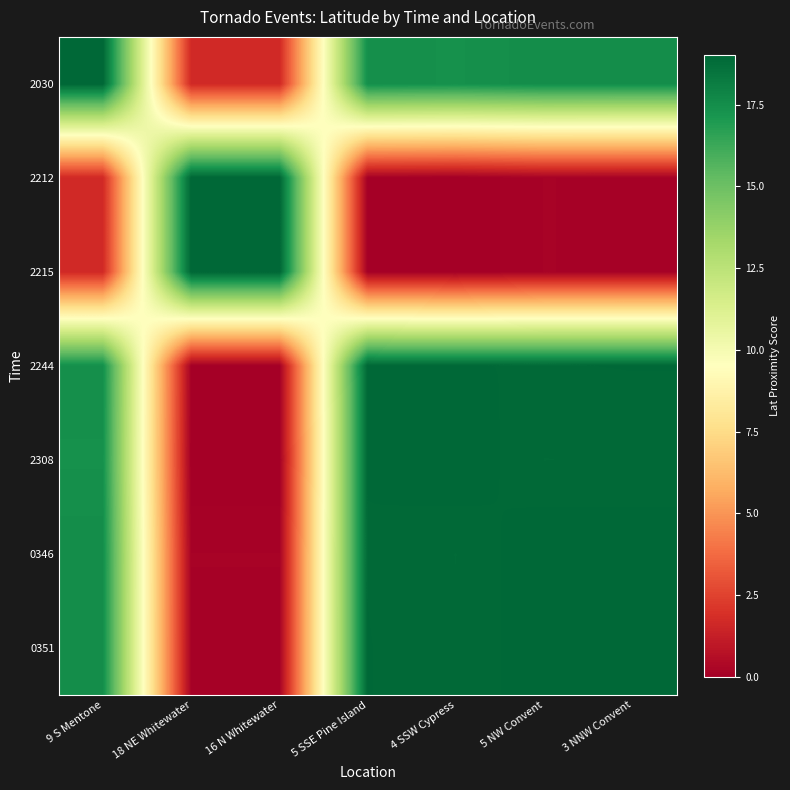

Between 16 N Whitewater and 5 SSE Pine Island, which series saw the biggest shift?

2212